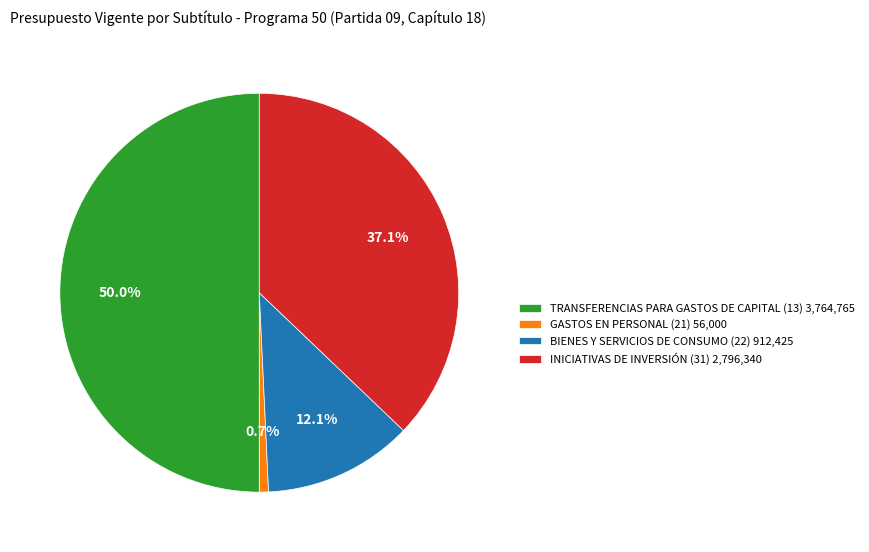

The BIENES Y SERVICIOS DE CONSUMO (22) slice represents 12% of the pie. True or false?

True